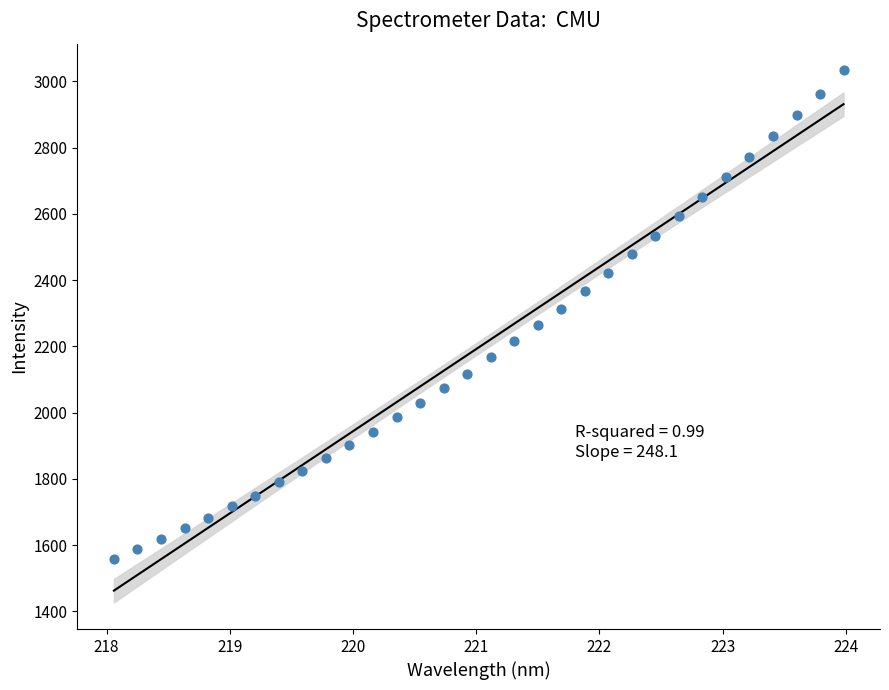

What is the range of Y values (max minus min)?

1474.9